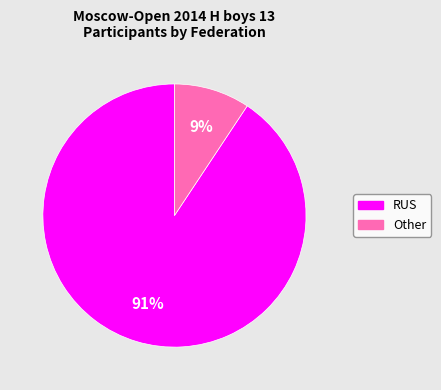

To the nearest percent, what portion does RUS represent?

91%